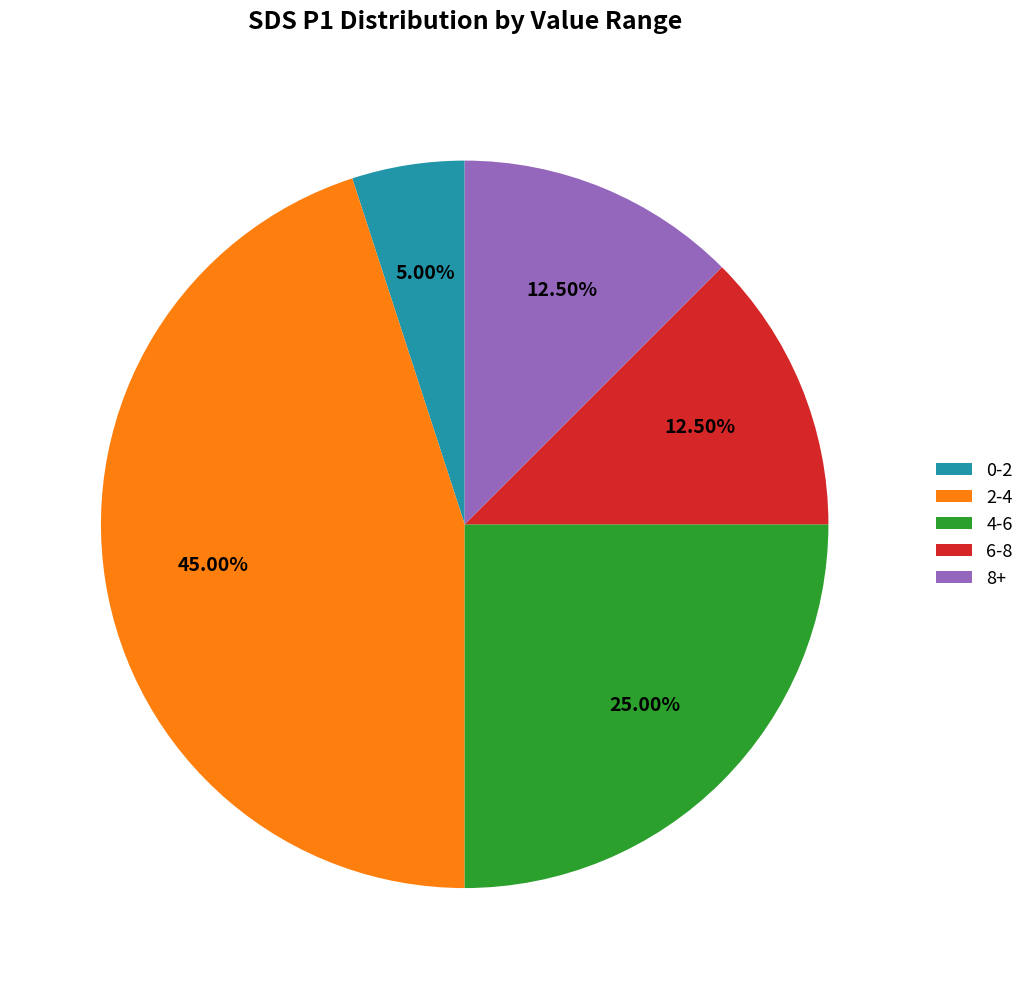

Which slice is the smallest?

0-2